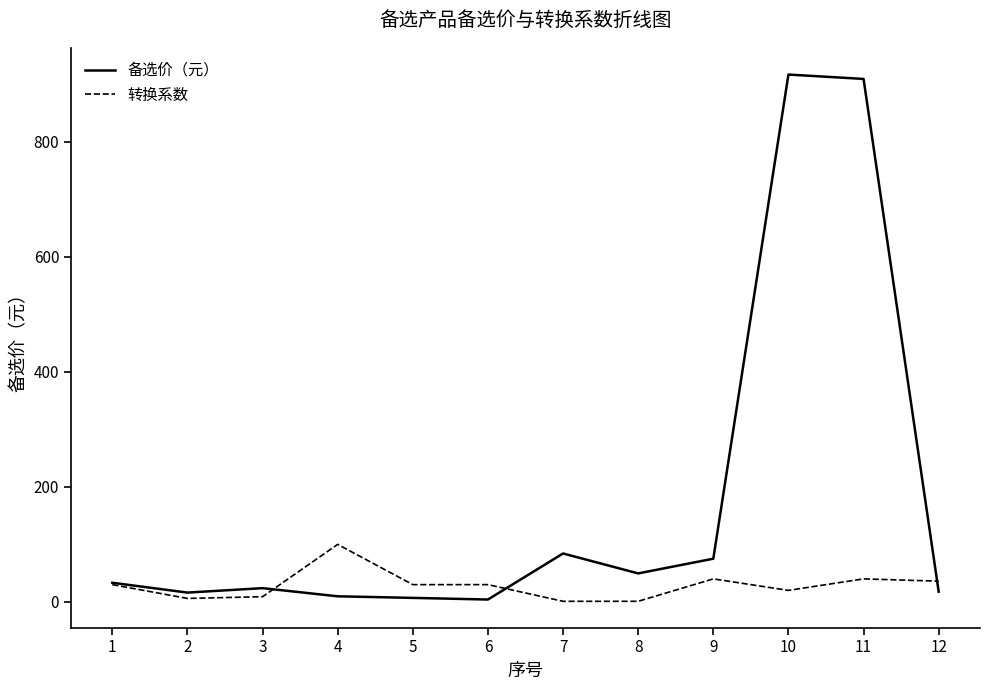

Does the chart have visible grid lines?

No